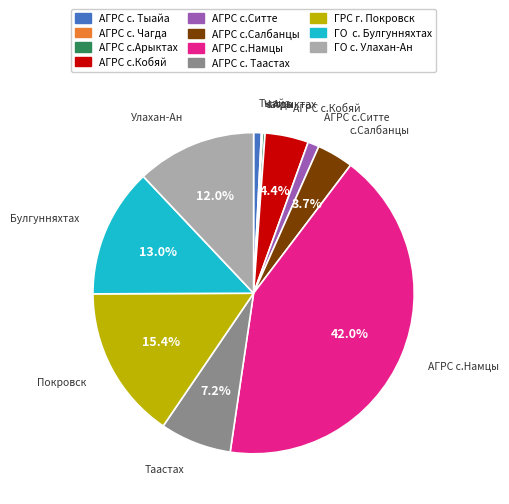

To the nearest percent, what percentage of the pie is АГРС с.Салбанцы?

4%